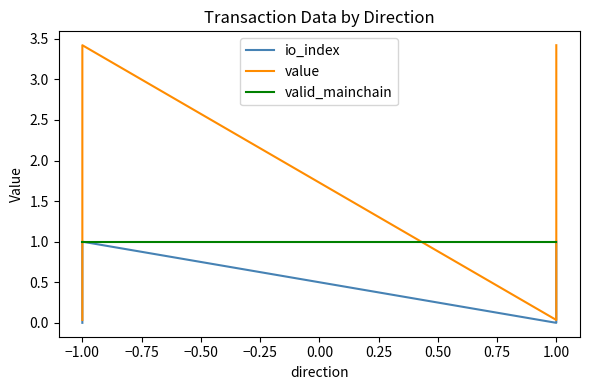

Which has a higher value, −1.00 or 1.00?

−1.00